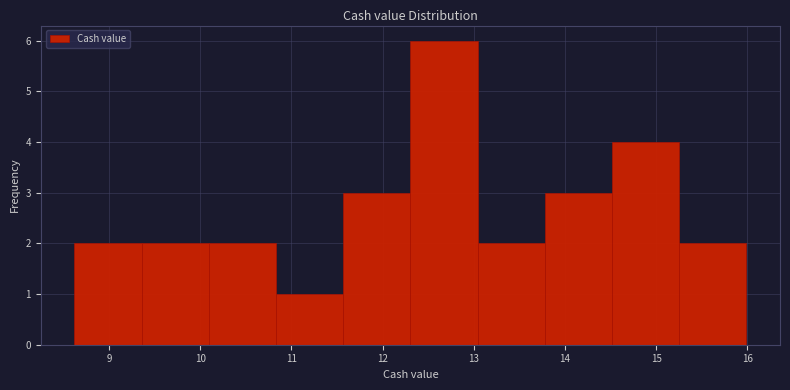

Reading left to right, transcribe this chart: for each bar, give the range it covers on the x-axis and its height. Neither the bar edges nor the heights are printed on the chart, so give them approximately, as read against the axes.

8.6 to 9.4: 2
9.4 to 10.1: 2
10.1 to 10.8: 2
10.8 to 11.6: 1
11.6 to 12.3: 3
12.3 to 13.0: 6
13.0 to 13.8: 2
13.8 to 14.5: 3
14.5 to 15.3: 4
15.3 to 16.0: 2